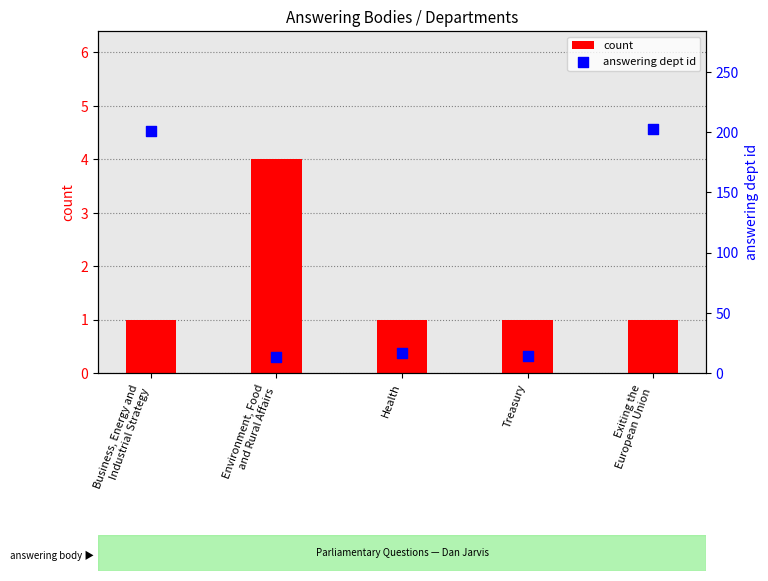

What is the total value across all series at Exiting the
European Union?

204